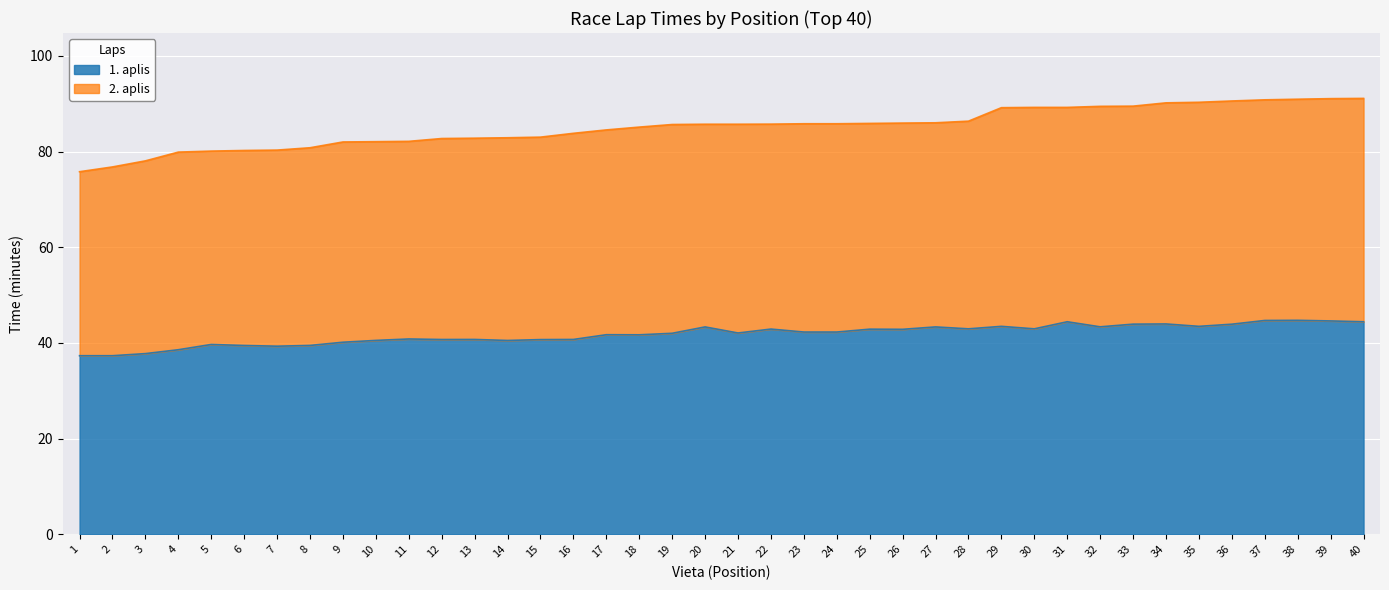

What is the minimum value shown in the chart?

37.3